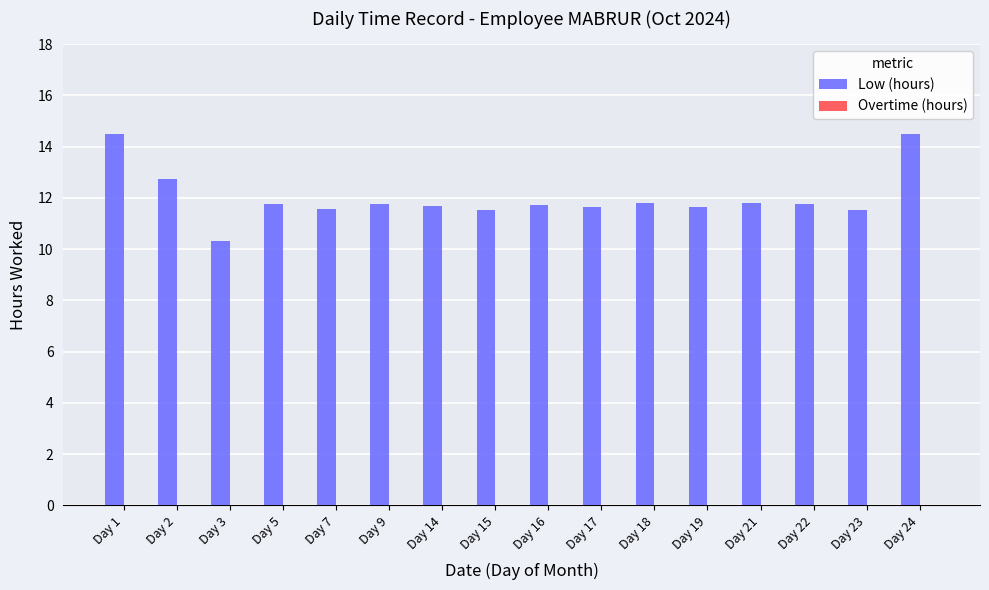

What is the minimum value shown in the chart?

10.3